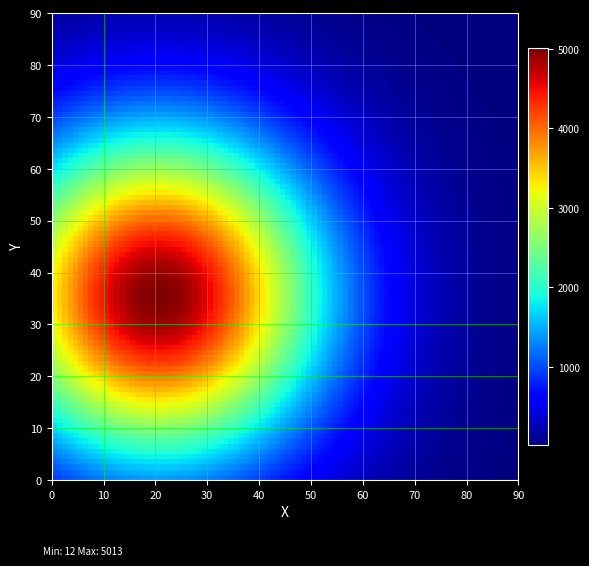

Reading left to right, what are all the values shown in this chart?

e3ee4692: -1	5013
90e24326: 1	12